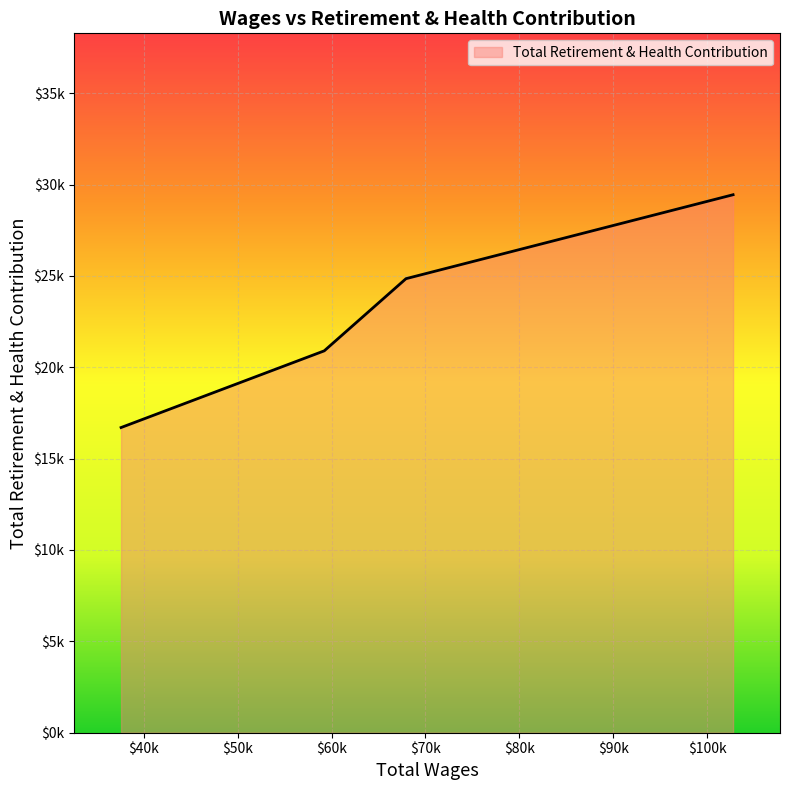

True or false: the data has more than 1 interior local peaks.

False